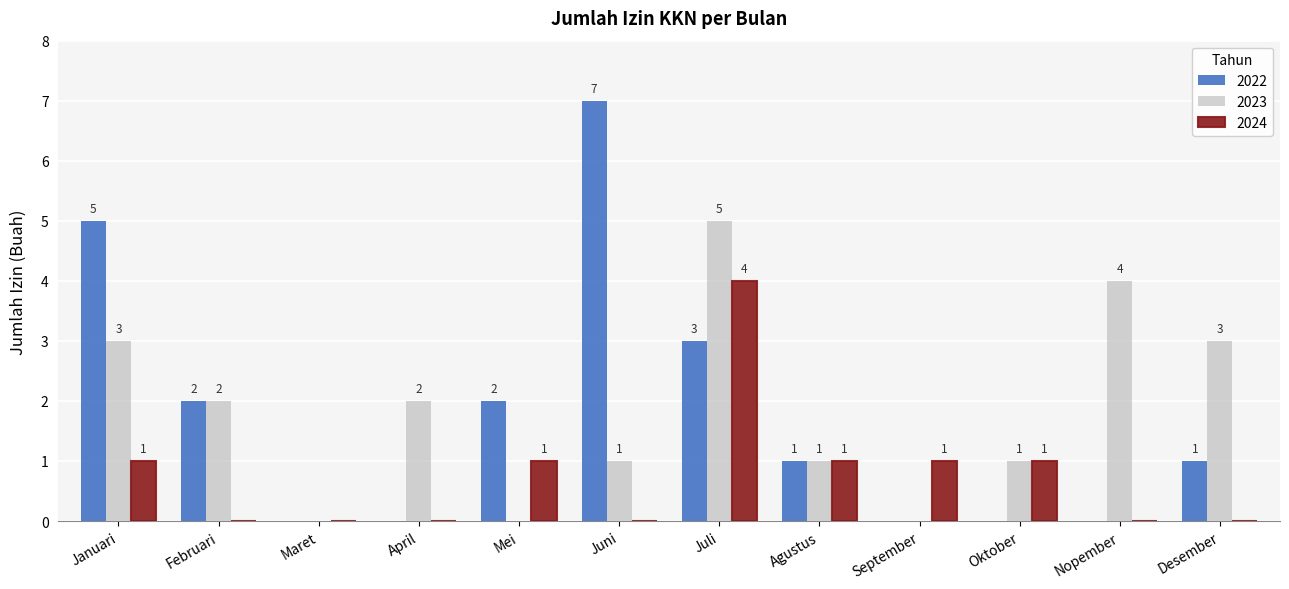

What is the approximate value of 2022 at Januari?

5